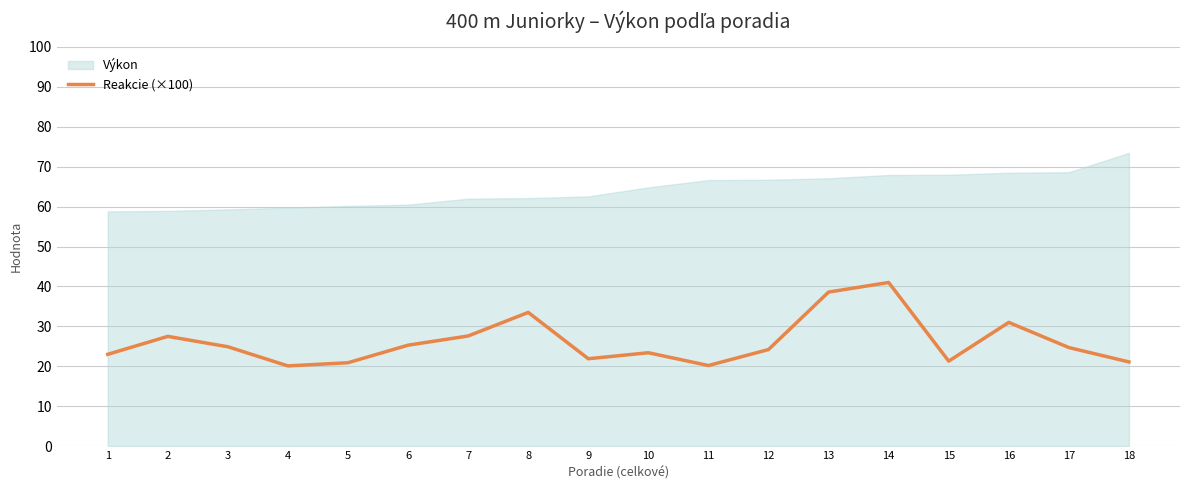

Is it true that the value at 12 is 24.2?

True